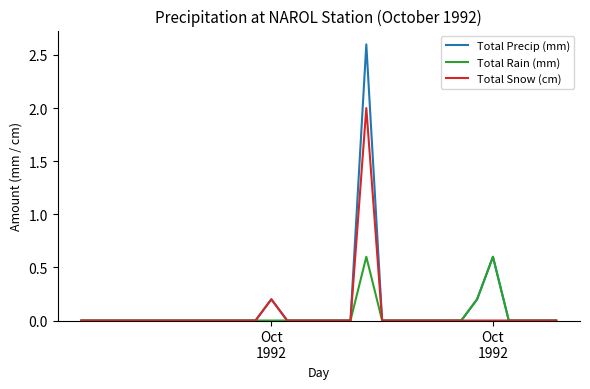

List the series in order of their peak value, highest first.

Total Precip (mm), Total Snow (cm), Total Rain (mm)